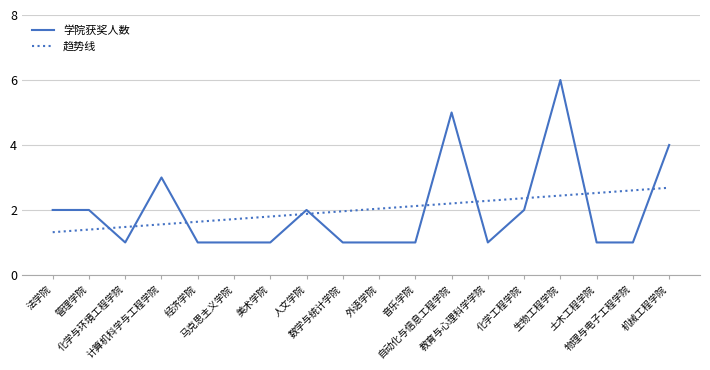

How many intersections are there between 学院获奖人数 and 趋势线?

10